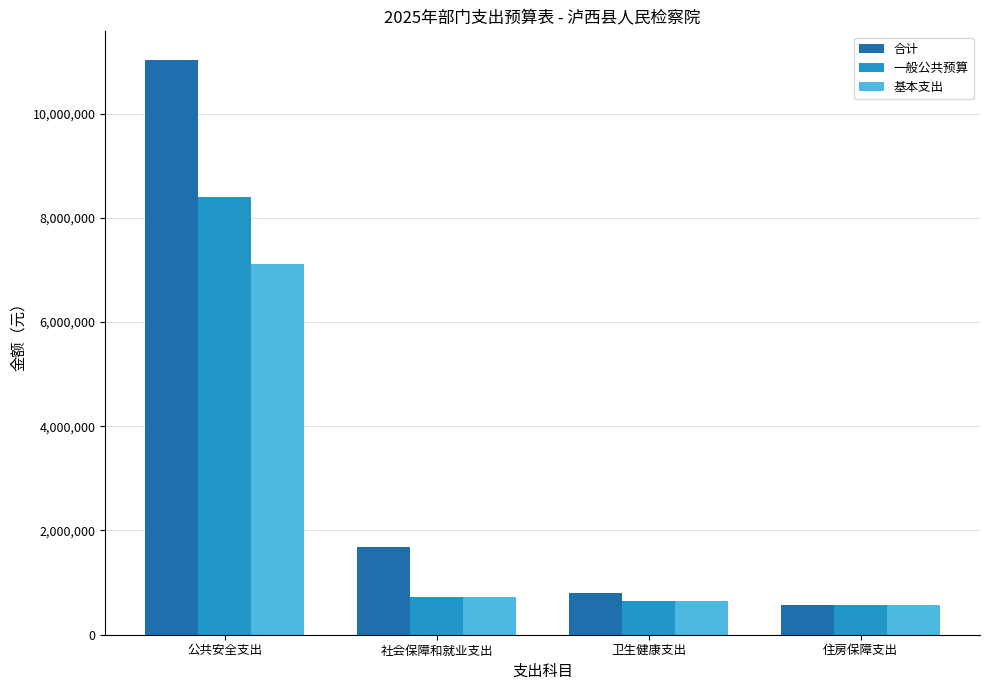

What is the sum of all 一般公共预算 values?

10337454.0